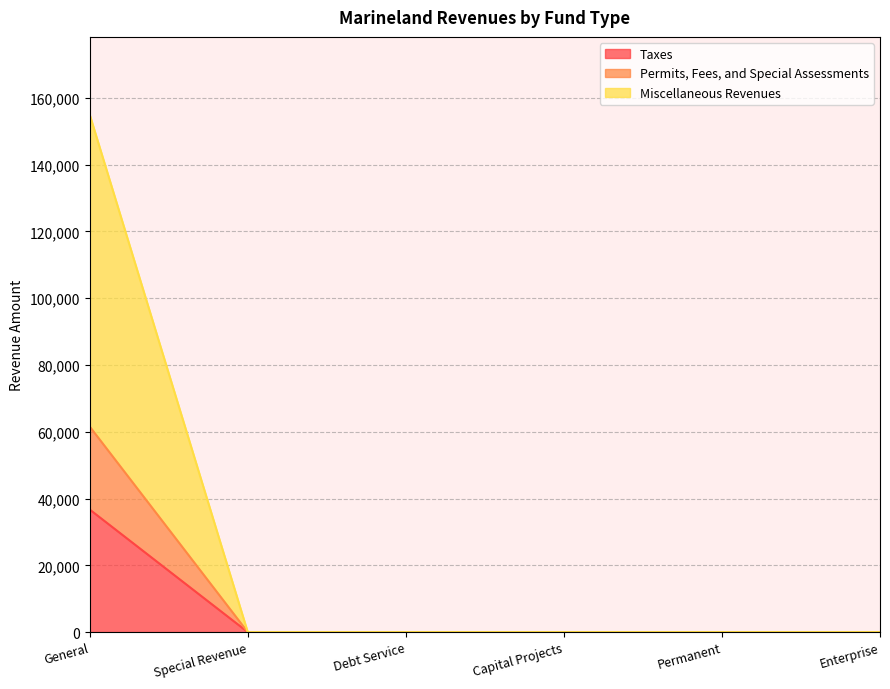

How many values in Miscellaneous Revenues are above zero?

1